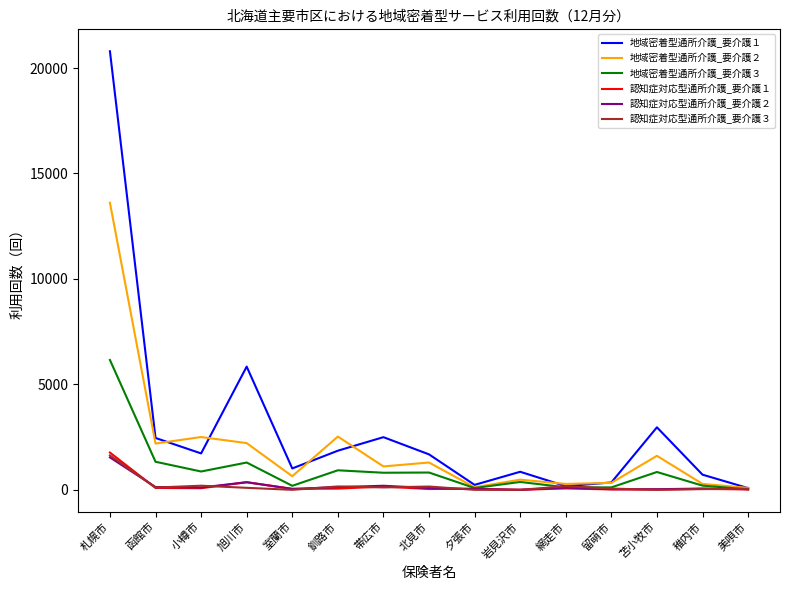

The value of 地域密着型通所介護_要介護２ at 小樽市 is 2503. True or false?

True